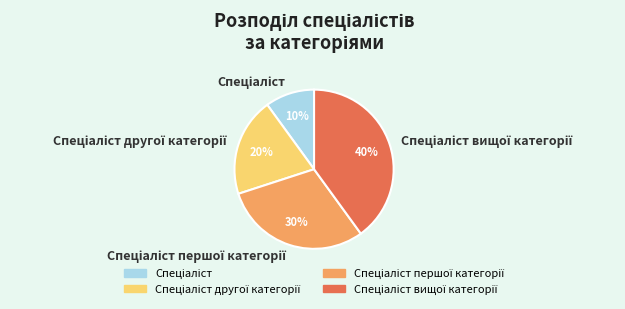

To the nearest percent, what is the average slice percentage?

25%